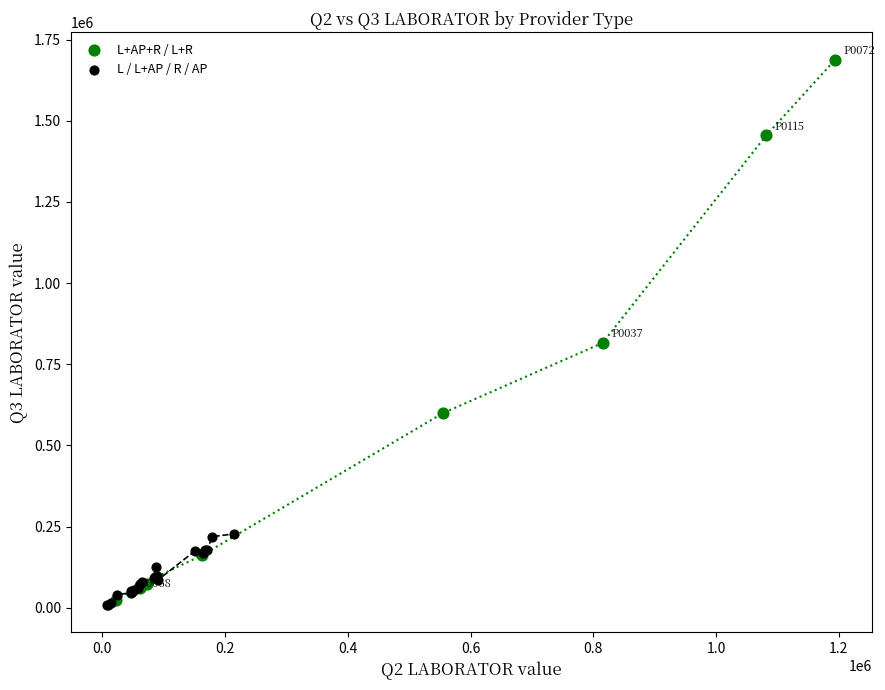

Which series has the largest Y range (max minus min)?

L+AP+R / L+R